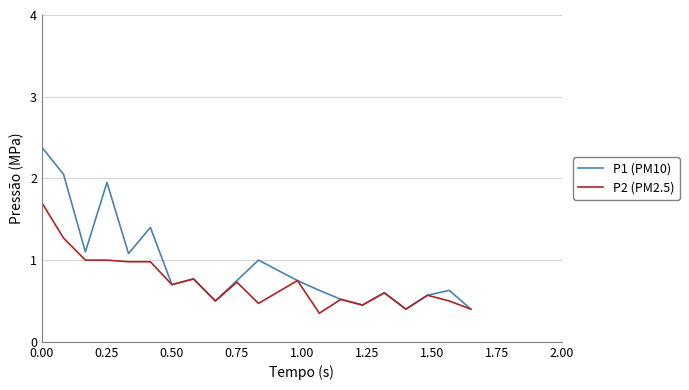

At how many categories does at least one series exceed 0?

20